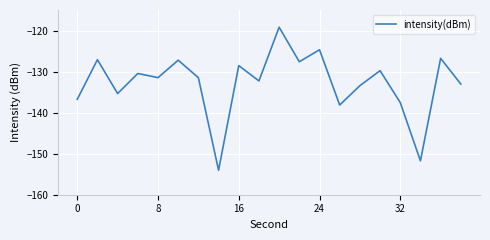

What is the greatest value displayed?

-119.2